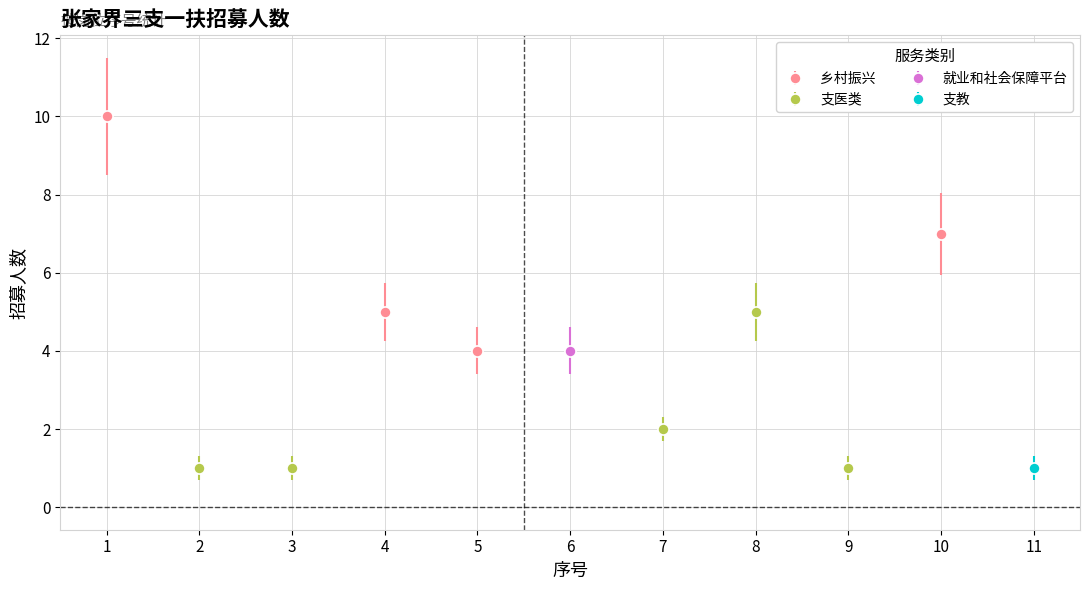

List the labels in order of value, smallest first.

2, 3, 9, 11, 7, 5, 6, 4, 8, 10, 1